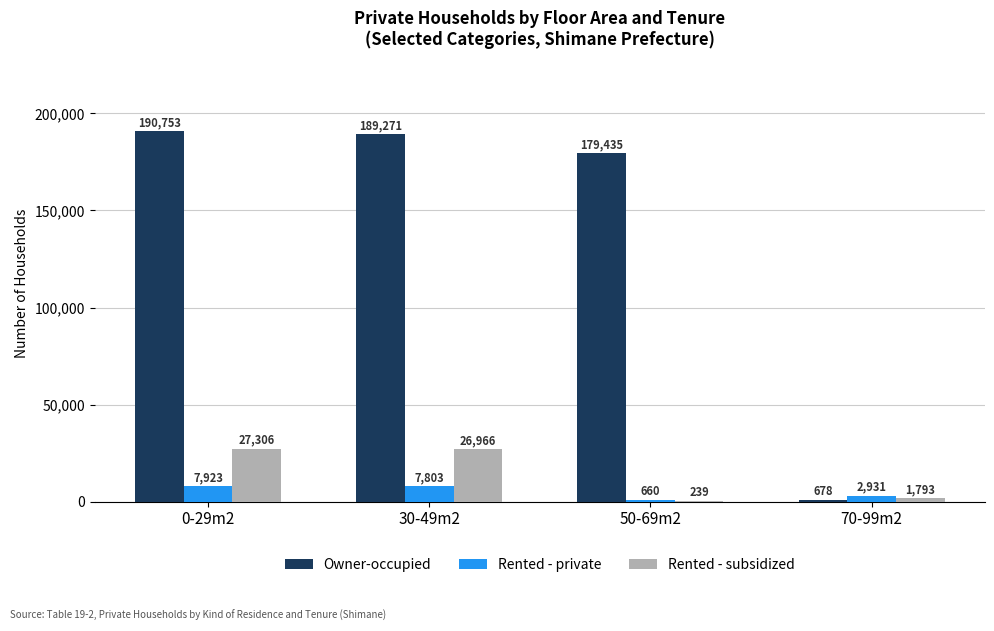

How many data points does each series have?

4